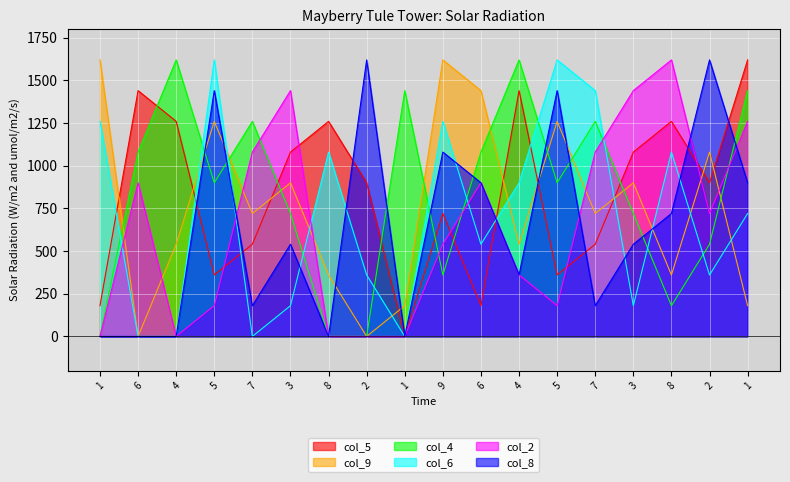

At which category does the chart reach its peak across all series?

1